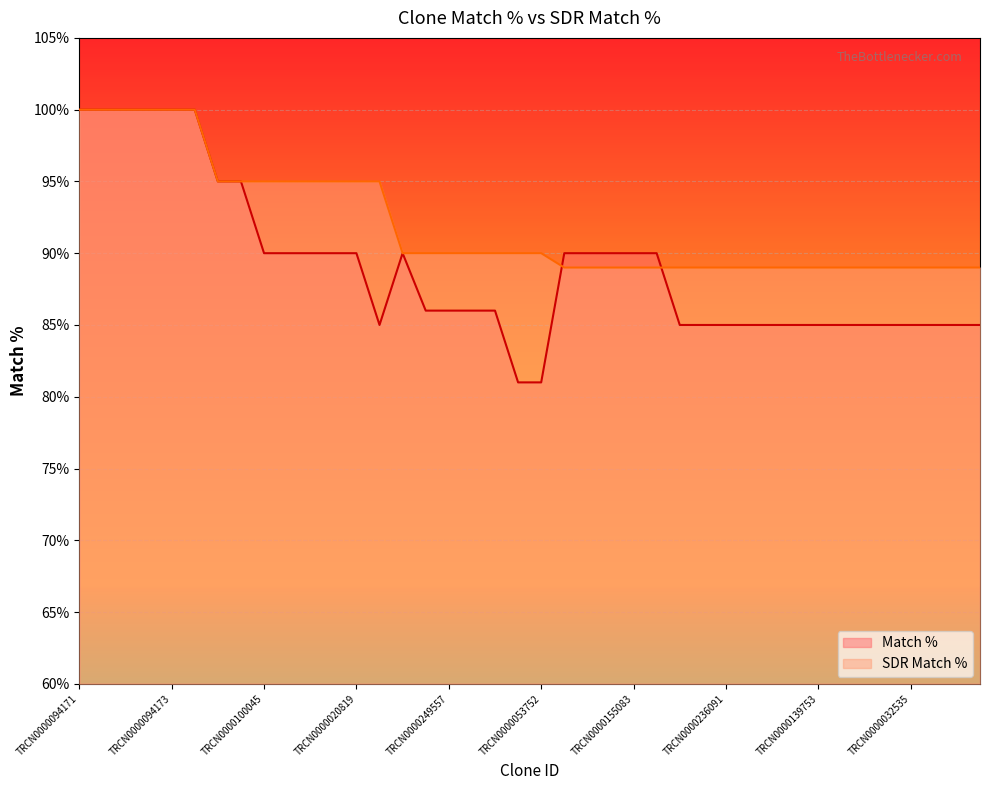

How many intersections are there between Match % and SDR Match %?

2